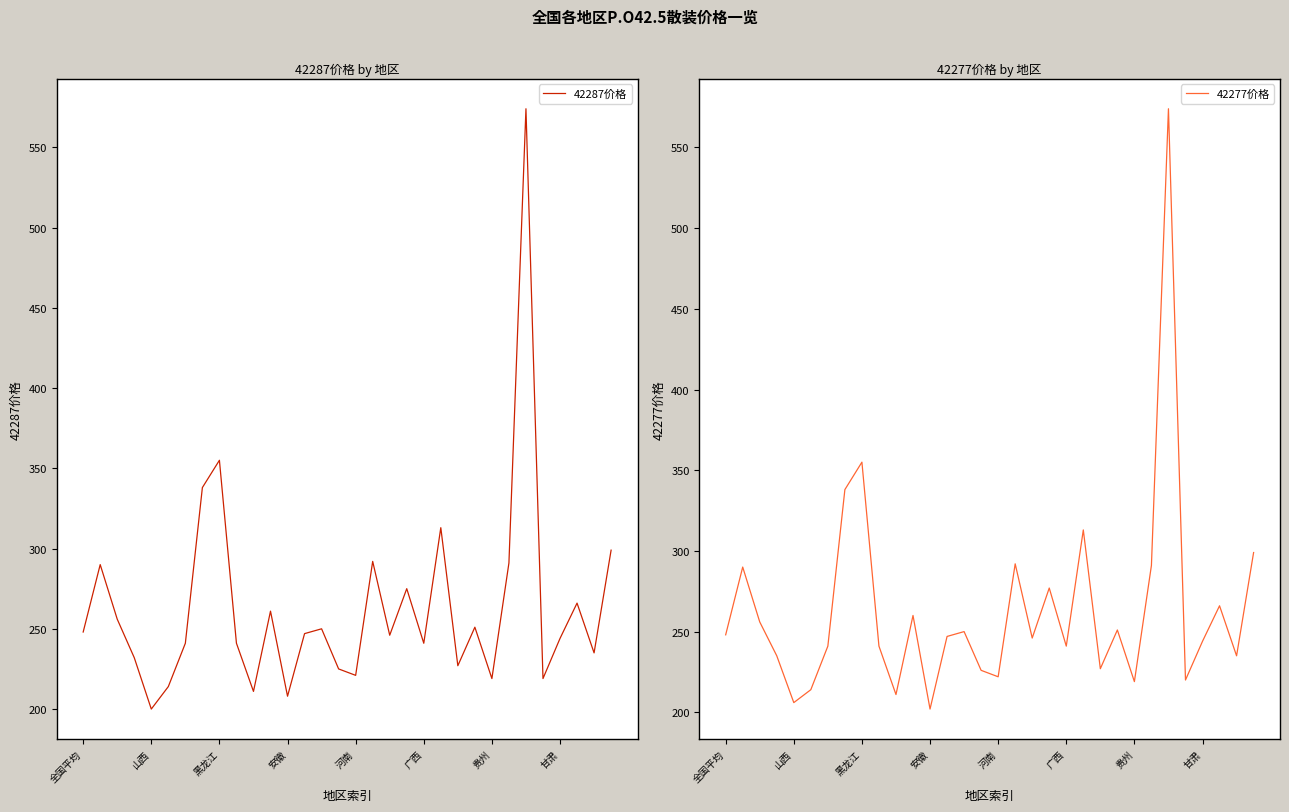

What is the minimum value for 42277价格?

202